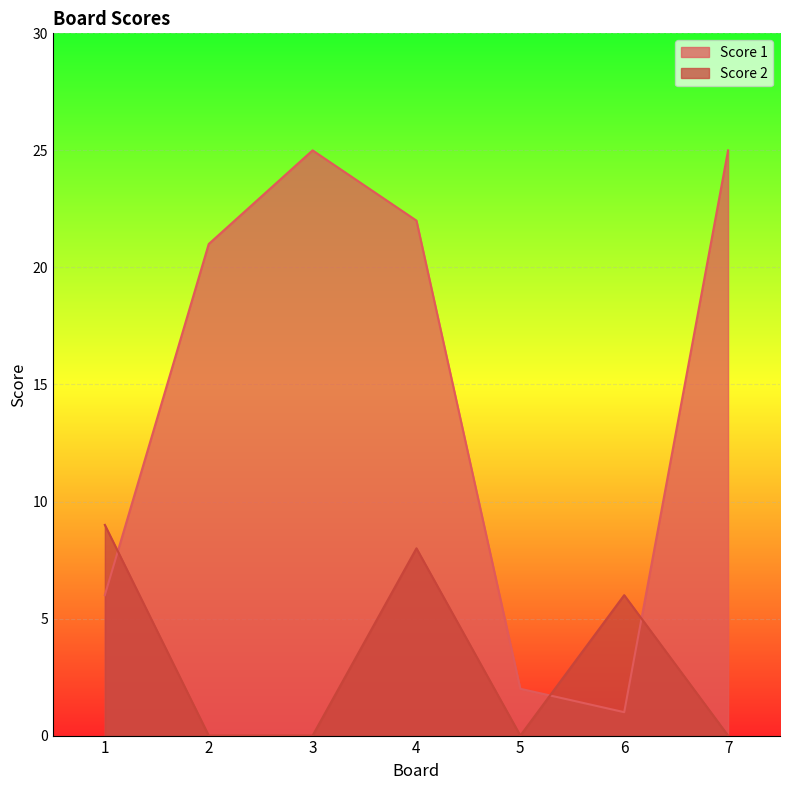

Count the Score 2 values in the range 0 to 8.

6